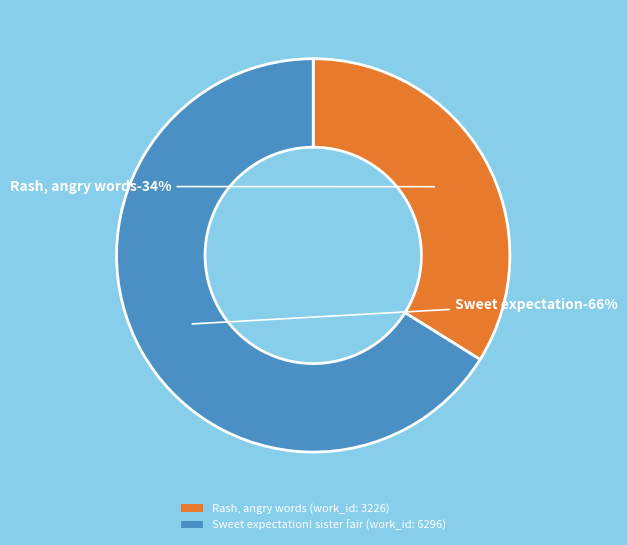

How many slices are in this pie chart?

2